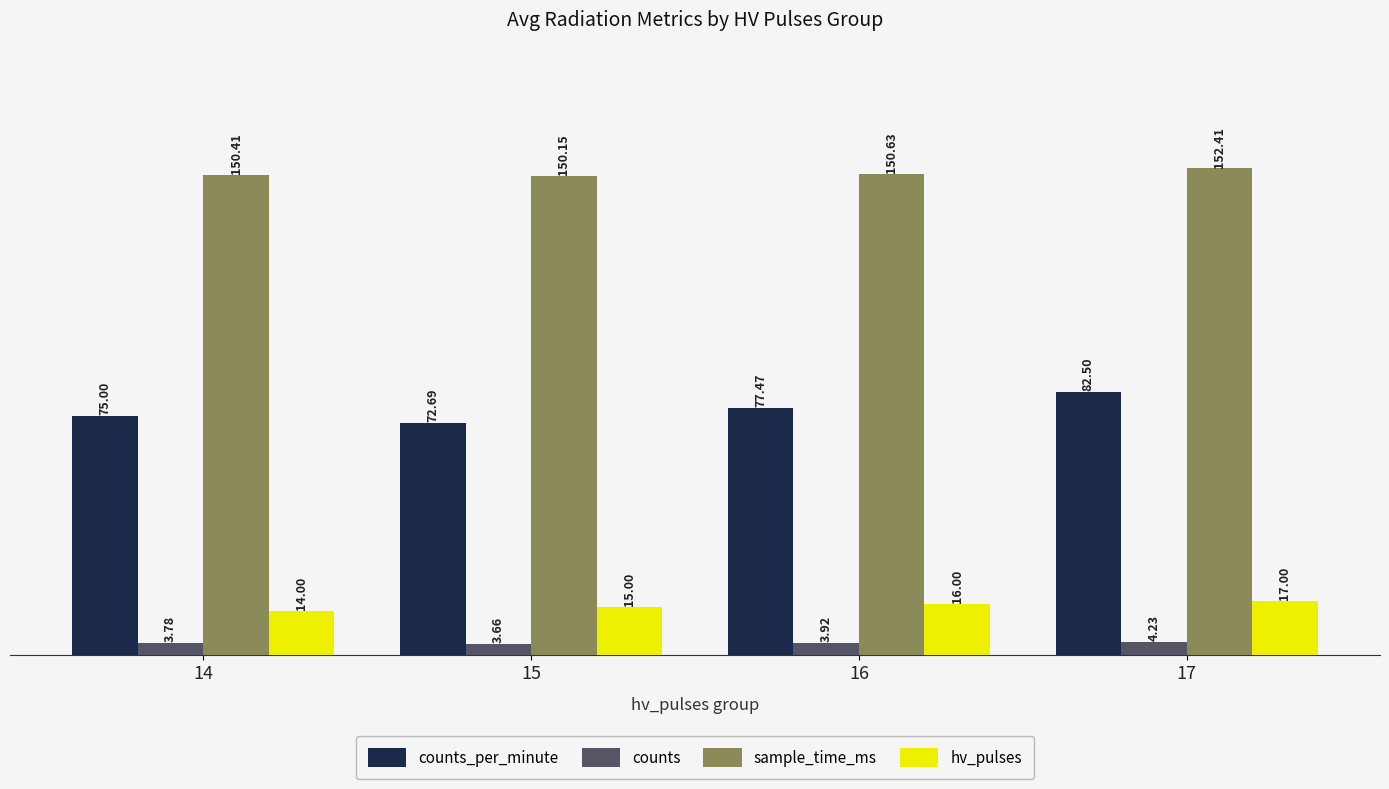

What is the difference between the maximum and minimum values in the sample_time_ms series?

2.3